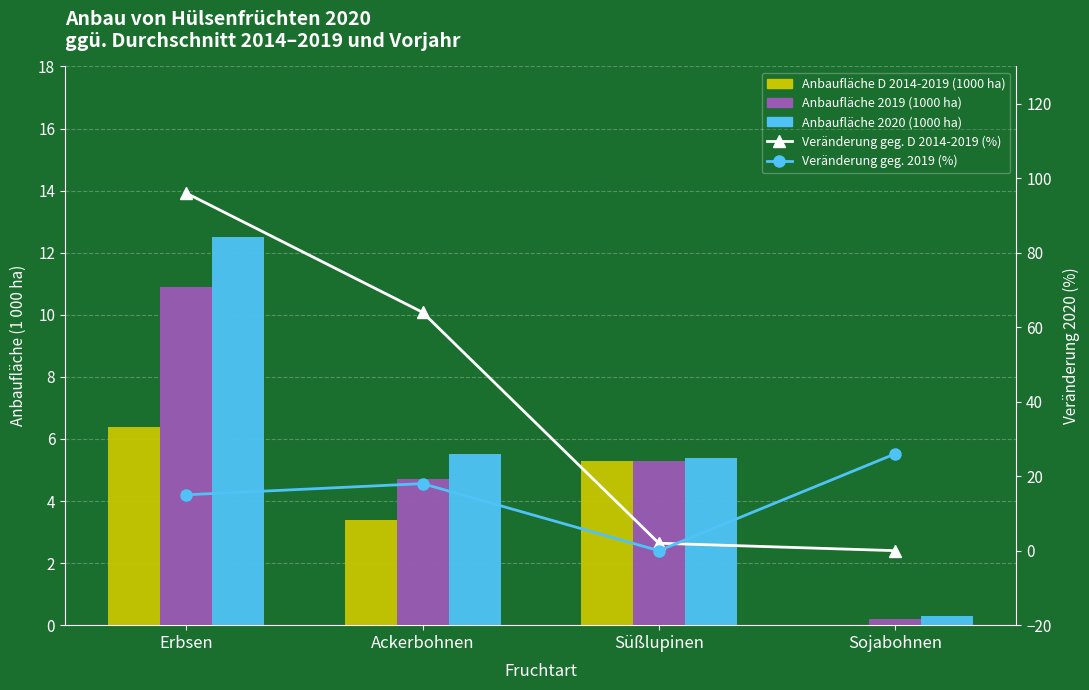

At how many categories does at least one series exceed 42?

2